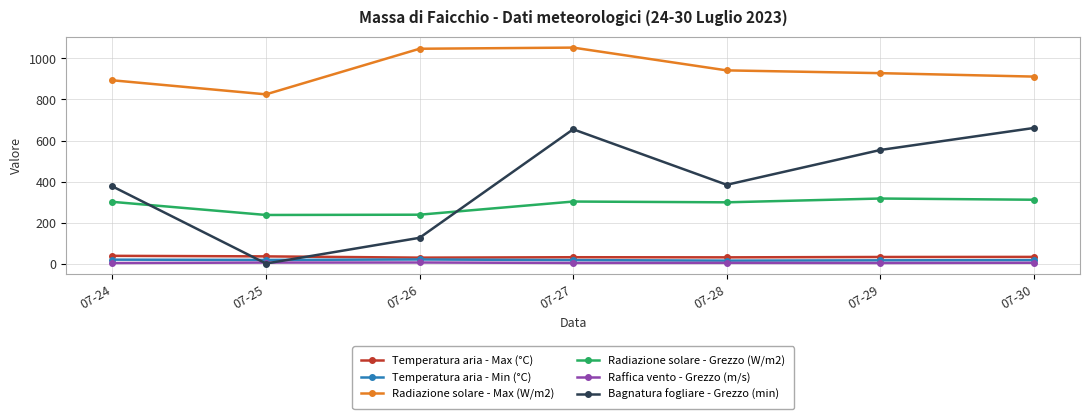

Where is Bagnatura fogliare - Grezzo (min) nearest to the value 330?

07-24